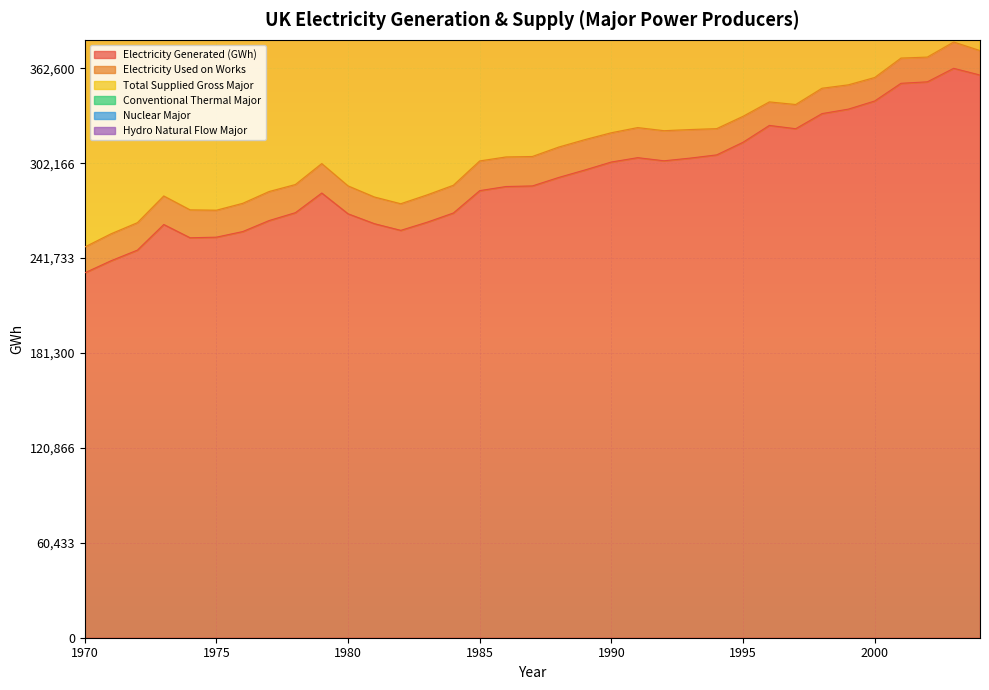

Is the value of Total Supplied Gross Major at 1999 greater than the value of Nuclear Major at 1996?

Yes